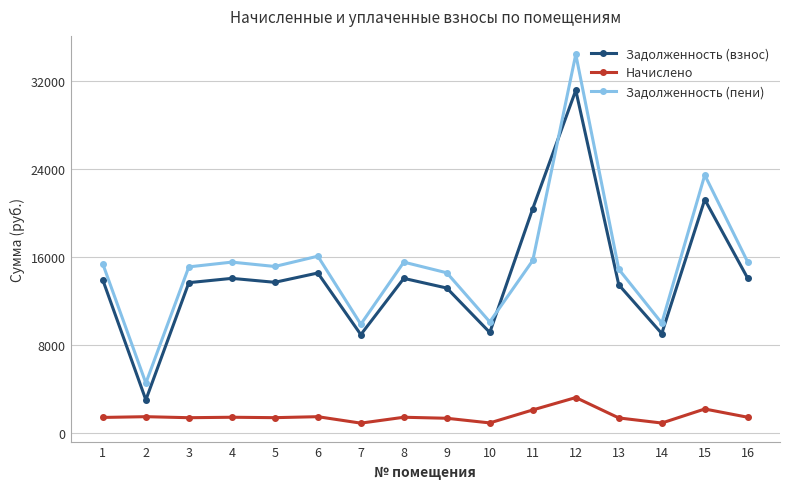

Where is the first local minimum for Задолженность (пени)?

2